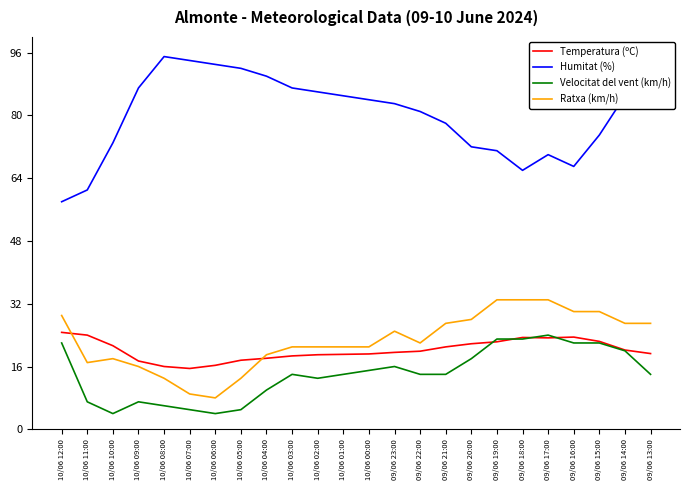

How many values in the Humitat (%) series are below 84?

12